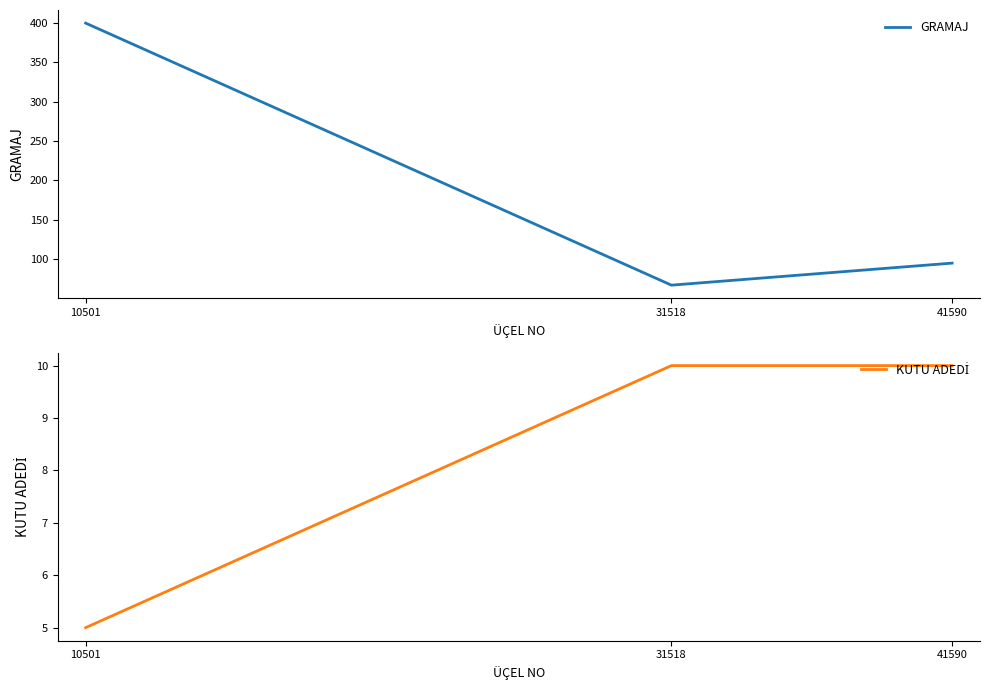

What is the value of the KUTU ADEDİ point at the 2nd from the left?

10